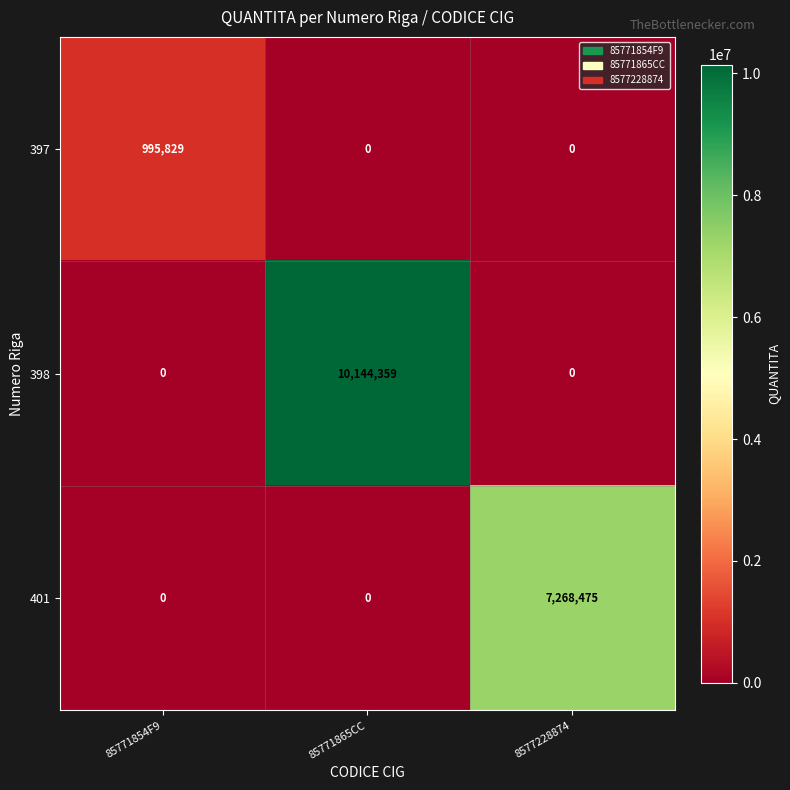

Which series changed the most between 85771854F9 and 85771865CC?

398